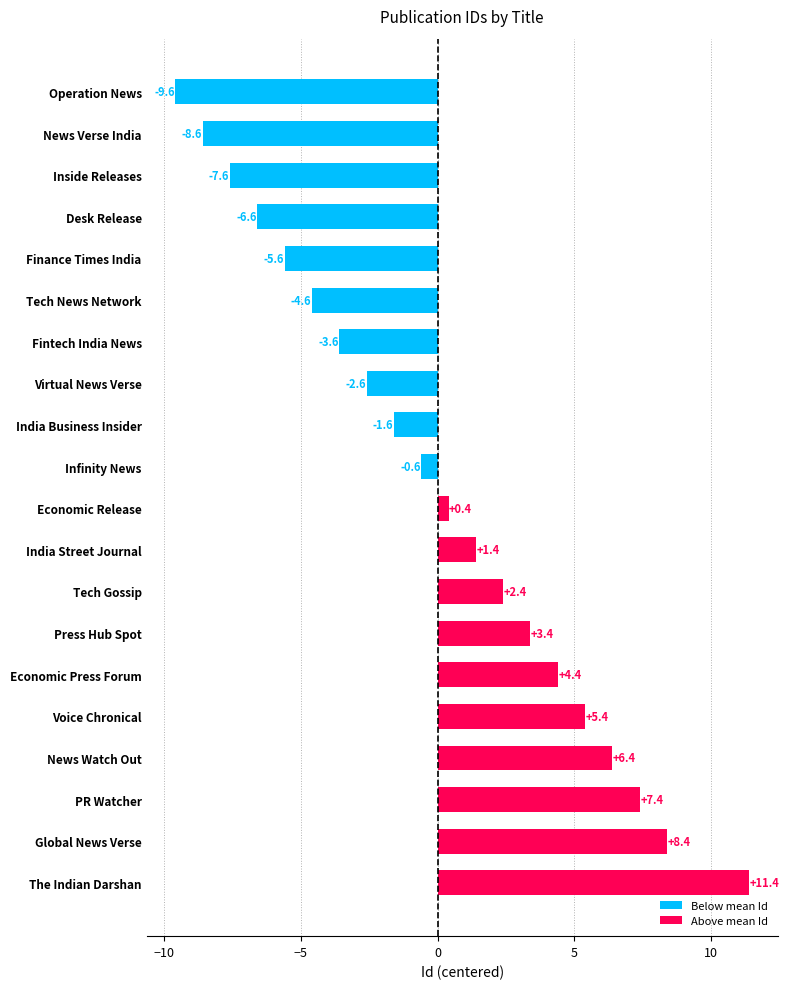

Where is the data nearest to the value 0?

Economic Release